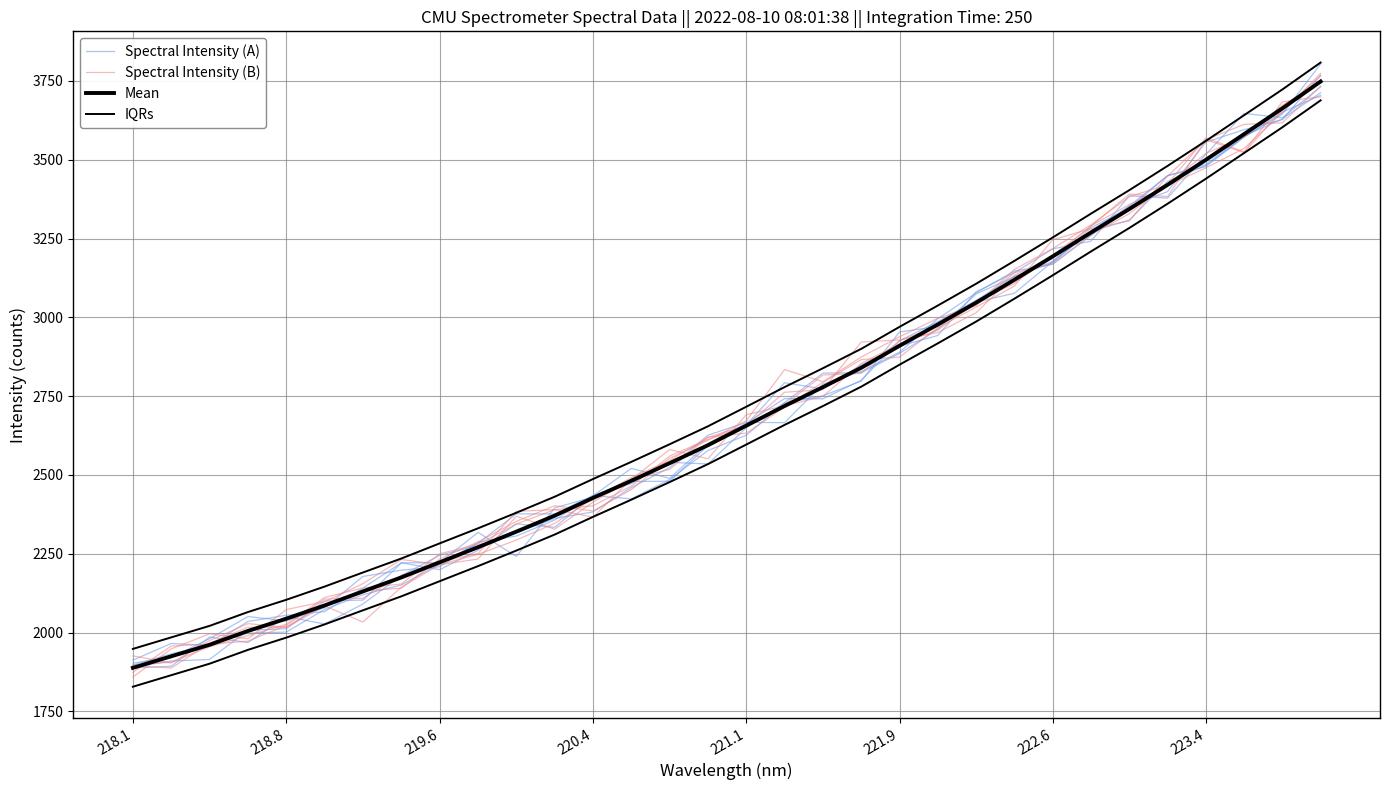

Which series has the largest range (max minus min)?

Spectral Intensity (B)